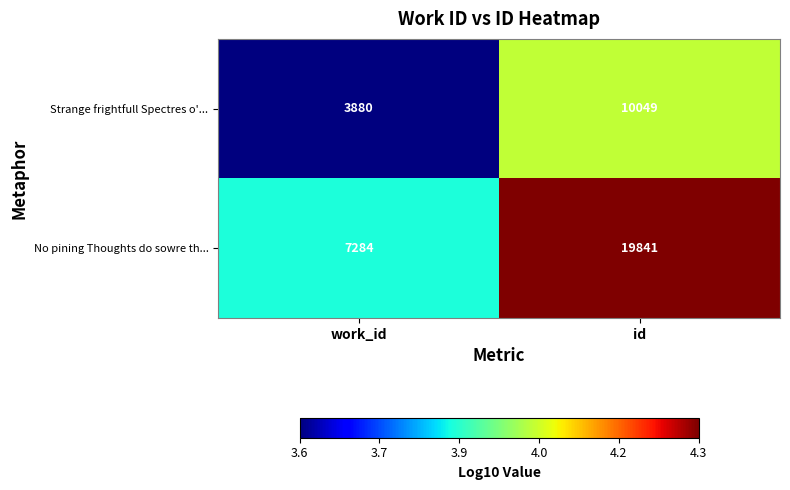

How many distinct data groups are displayed?

2